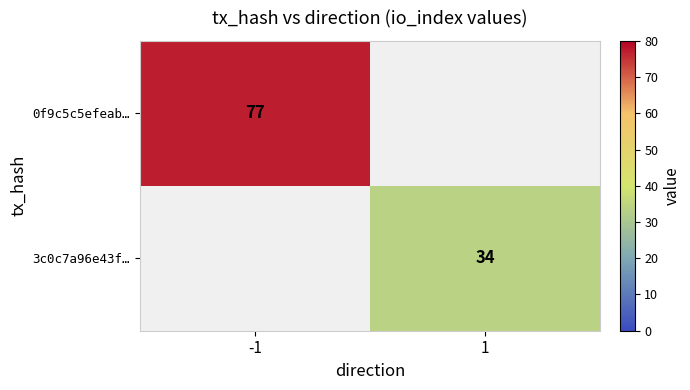

Is it true that 3c0c7a96e43f… equals 53 at 1?

False